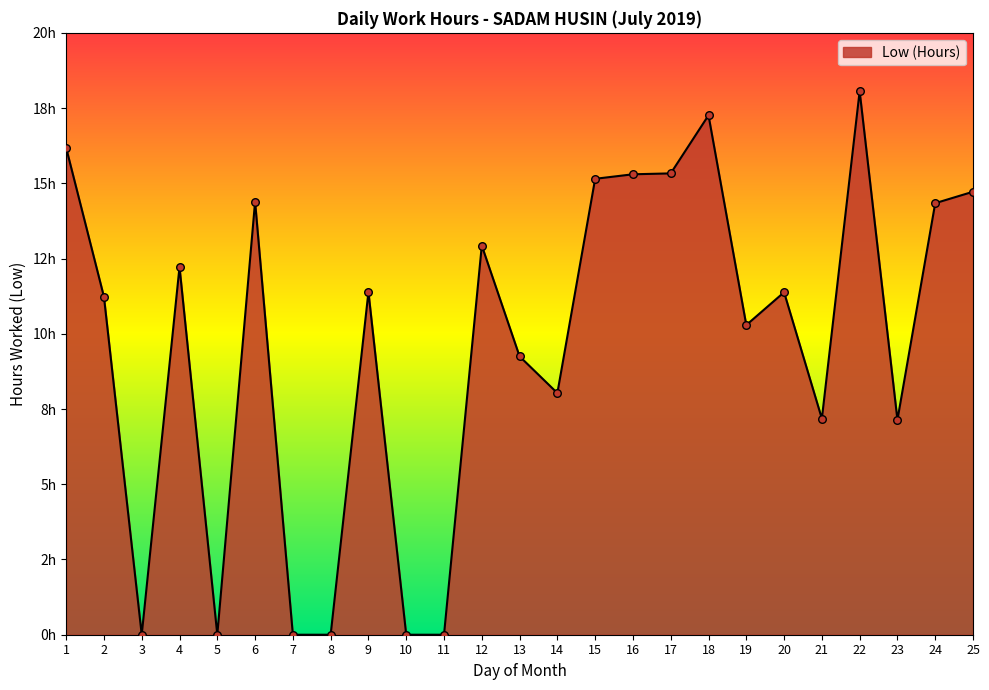

What is the change in value from 12 to 25?

+1.8